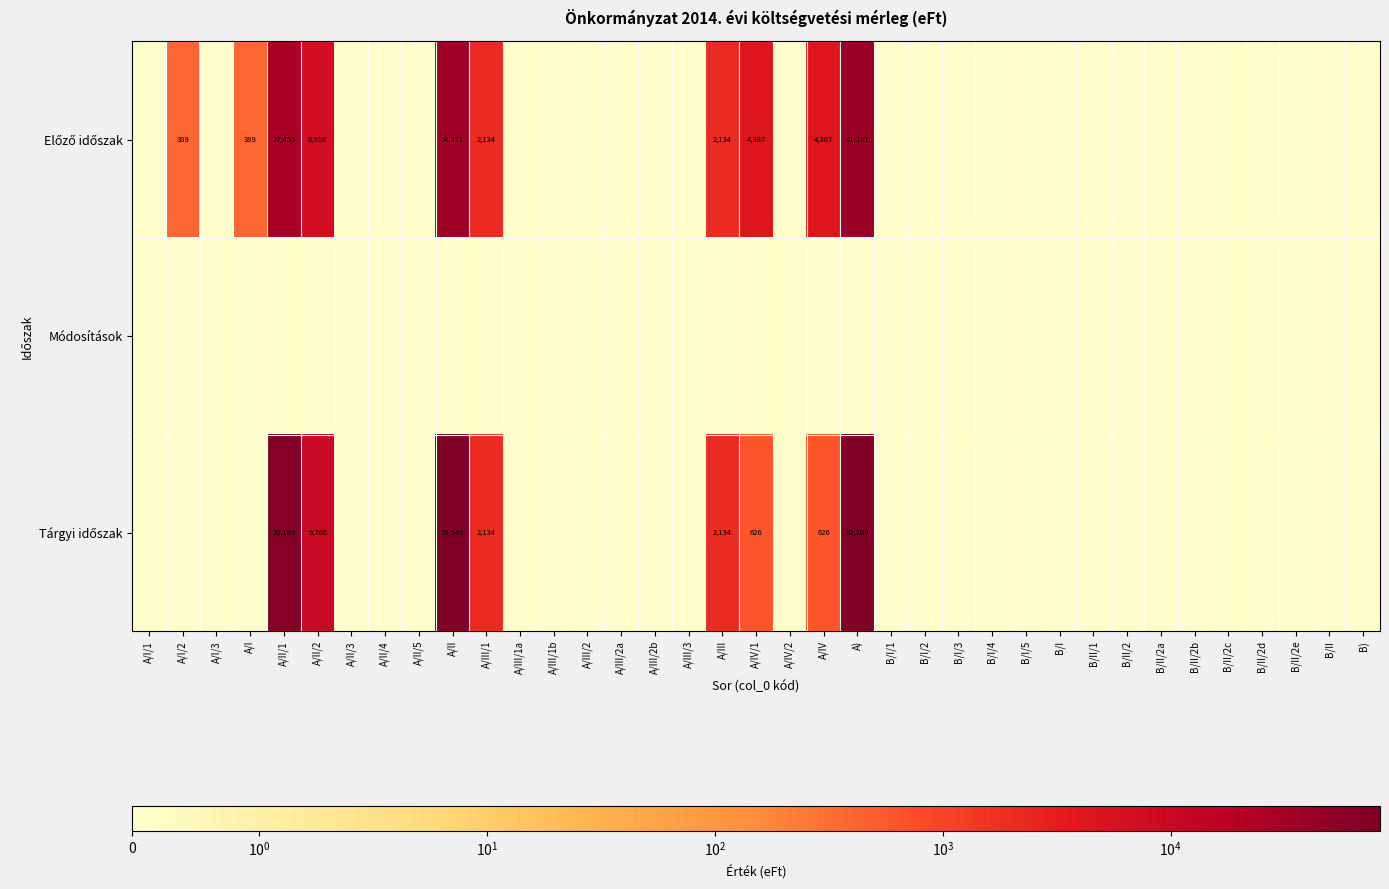

Where is Módosítások nearest to the value 0?

A/I/1